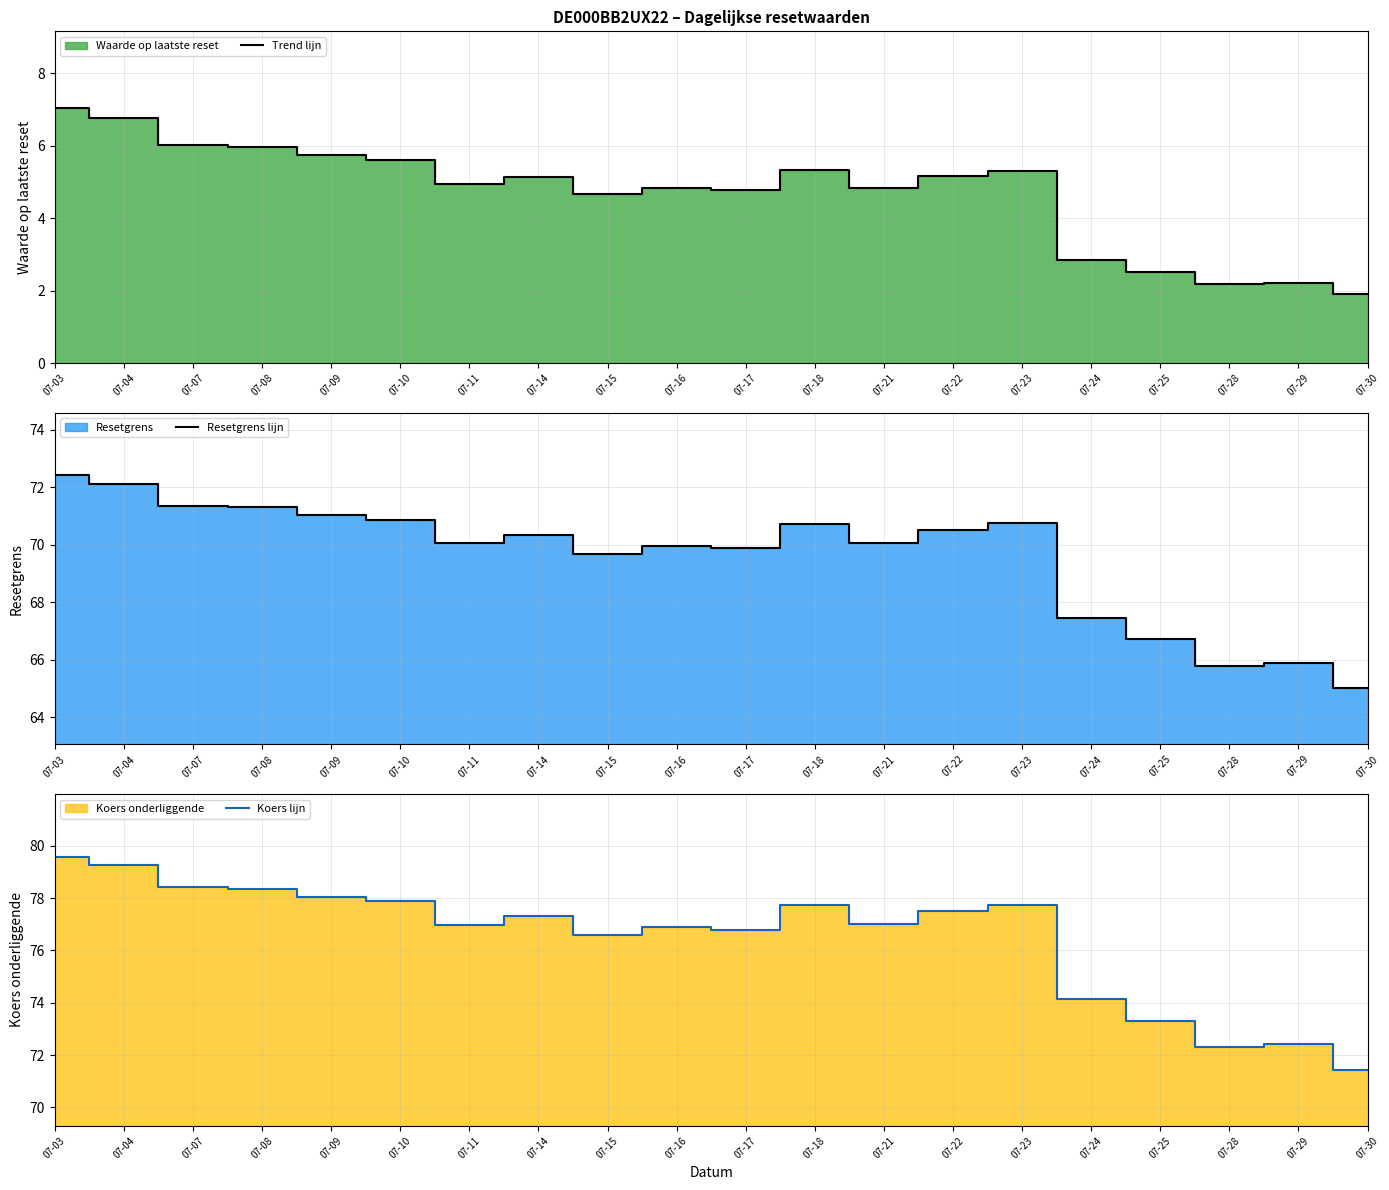

Where is the first local minimum for Koers lijn?

07-11